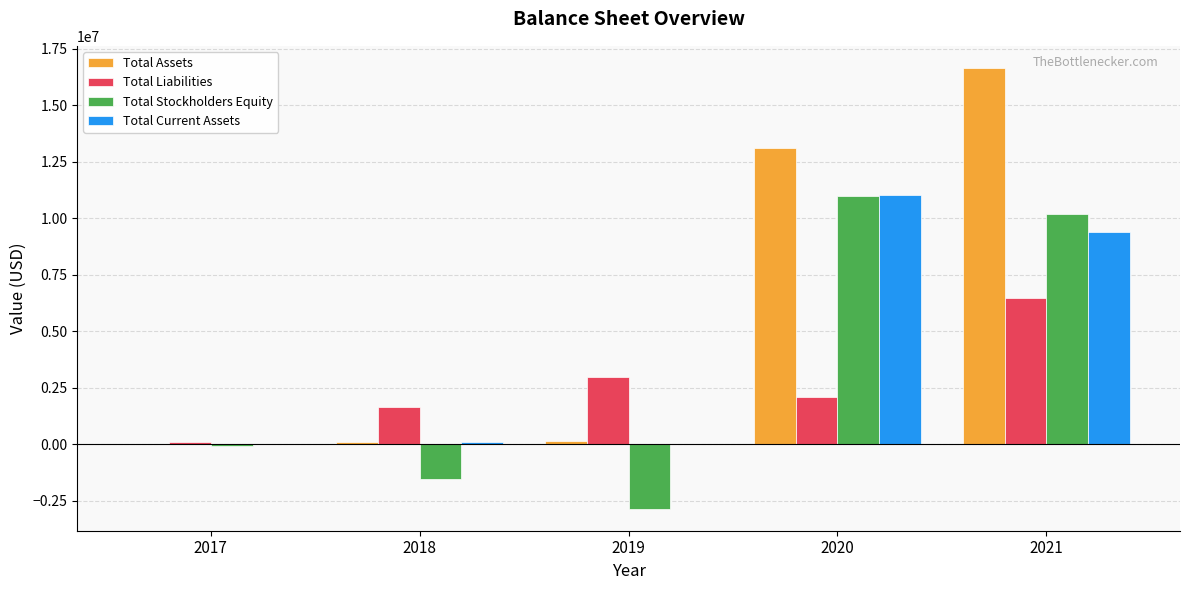

Which series changed the most between 2017 and 2021?

Total Assets